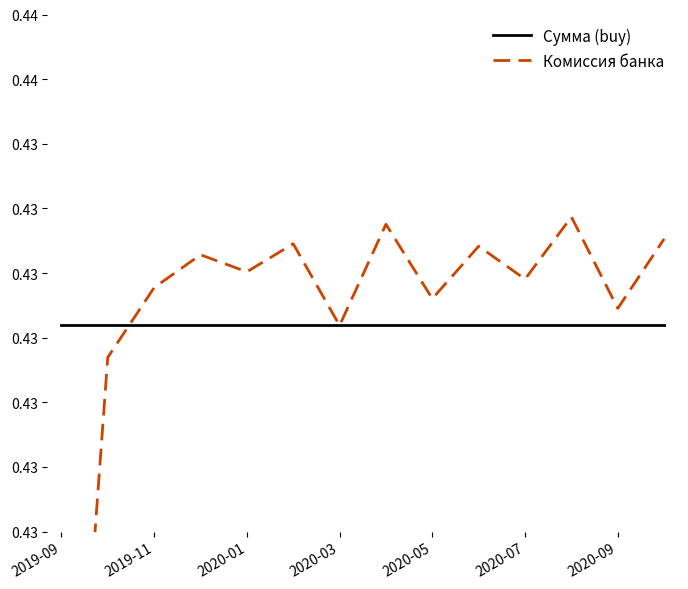

At which category is the sum across all series the highest?

11